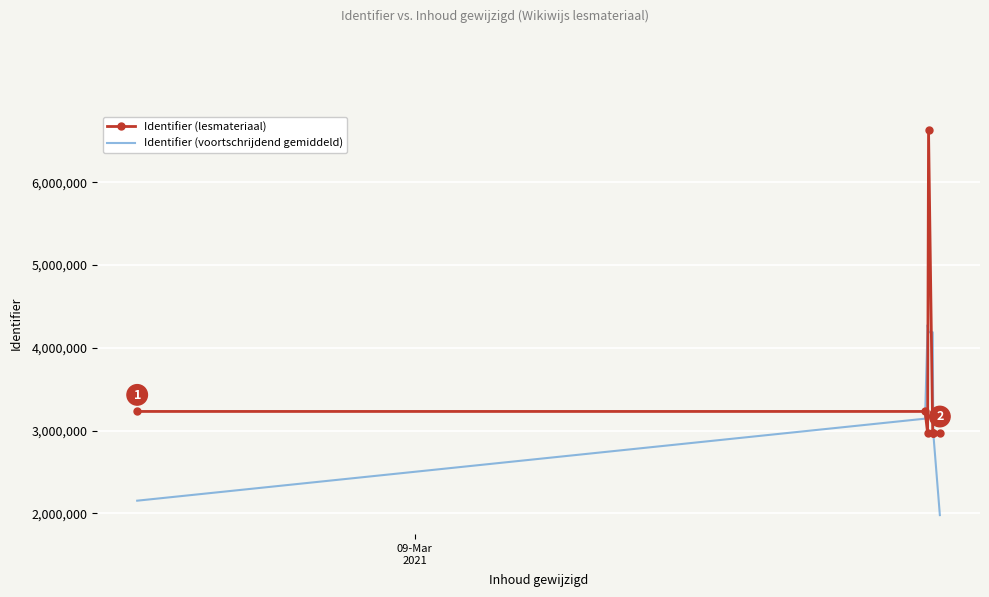

How many times do Identifier (lesmateriaal) and Identifier (voortschrijdend gemiddeld) cross each other?

4